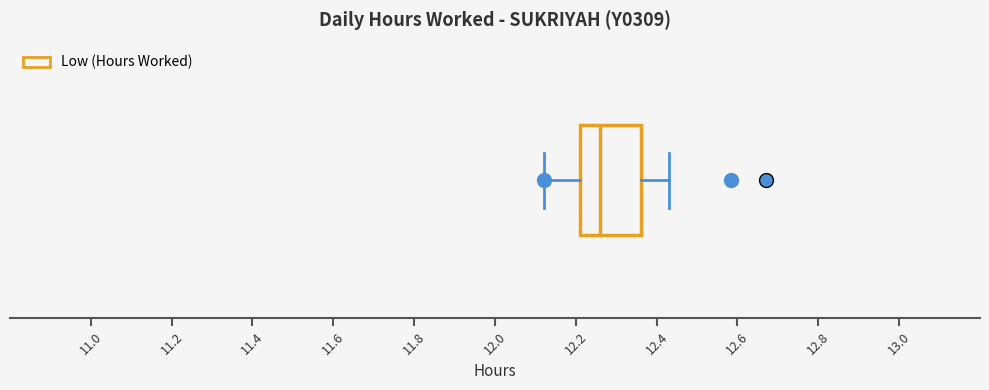

Read this box plot against the x-axis: the position of the median line, the range covered by the box, and the ends of both whiskers. The values are not printed on the chart, so give them approximately, as read against the axis.

median 12.26, box 12.22 to 12.36, whiskers 12.12 to 12.44